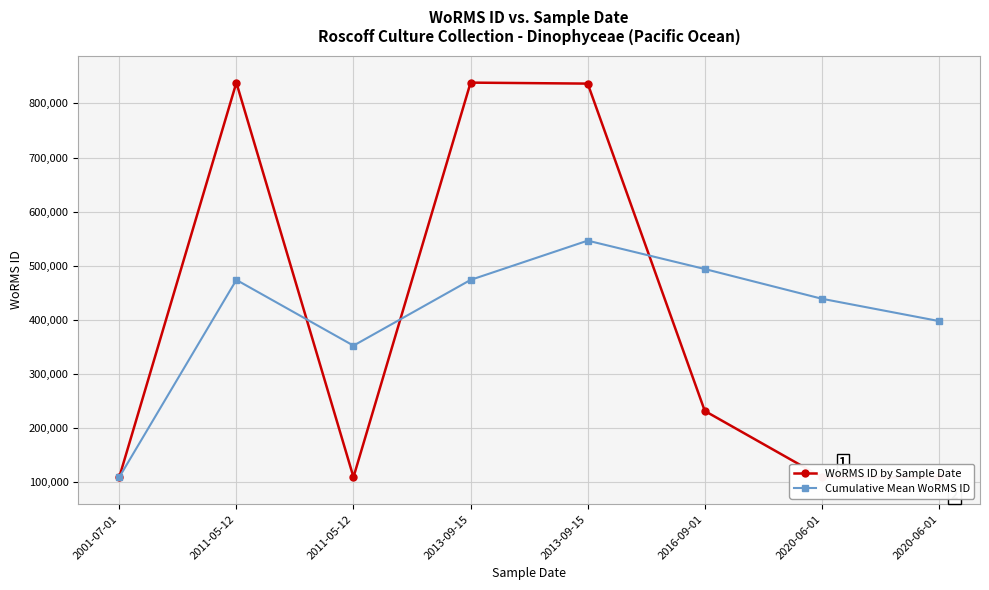

What is the difference between the maximum and minimum values in the Cumulative Mean WoRMS ID series?

437051